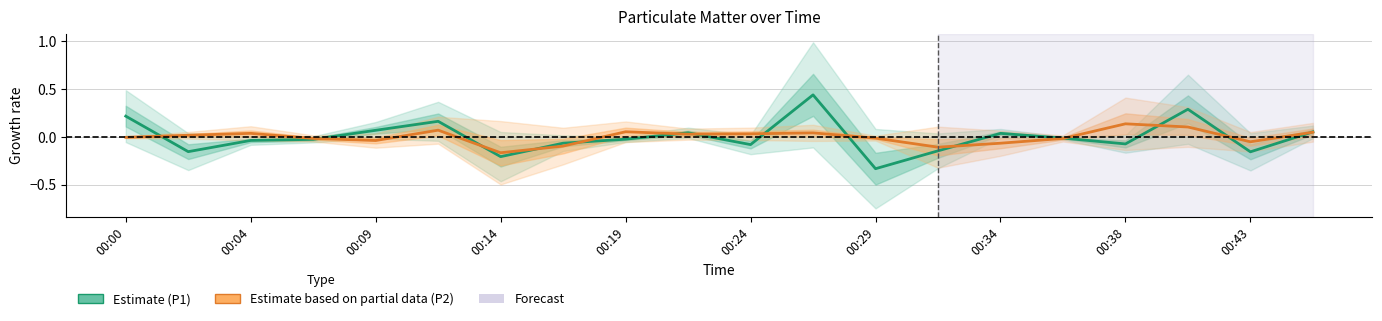

How many series are shown in this chart?

2